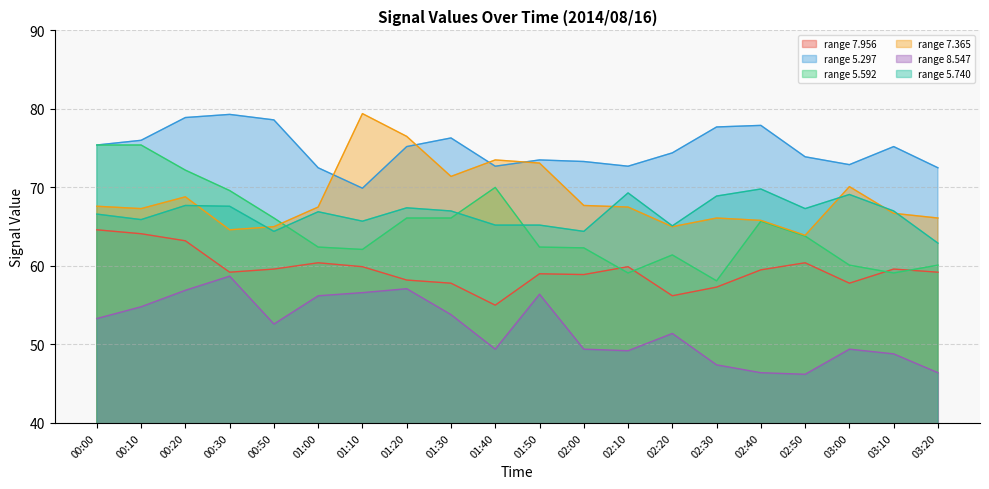

How many intersections are there between   5.592 and   5.740?

3